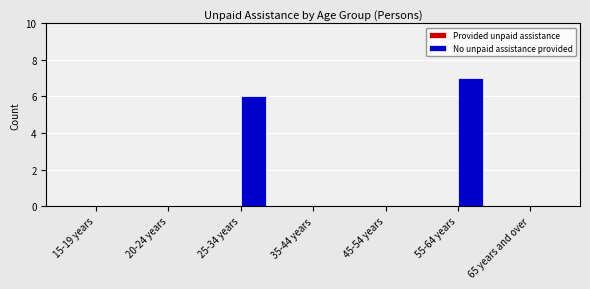

Is it true that the value at 20-24 years is 4?

False